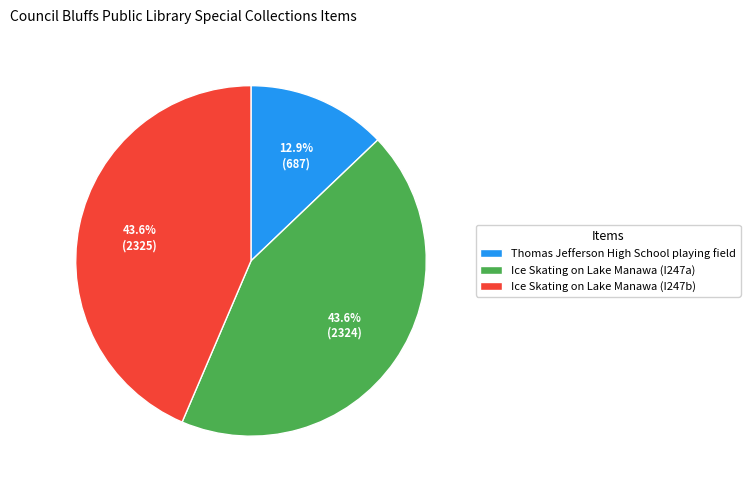

Between Thomas Jefferson High School playing field and Ice Skating on Lake Manawa (I247a), which is larger?

Ice Skating on Lake Manawa (I247a)